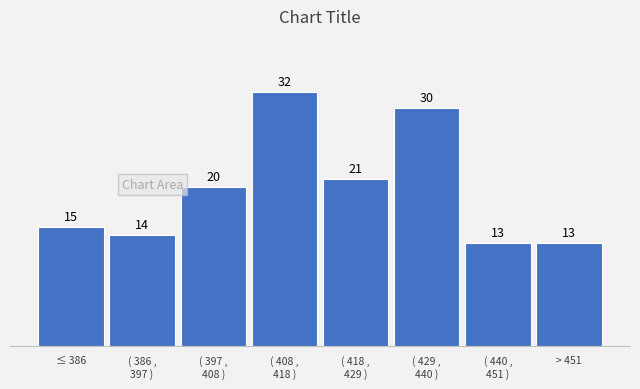

Reading left to right, extract all data points from this chart.

15	14	20	32	21	30	13	13